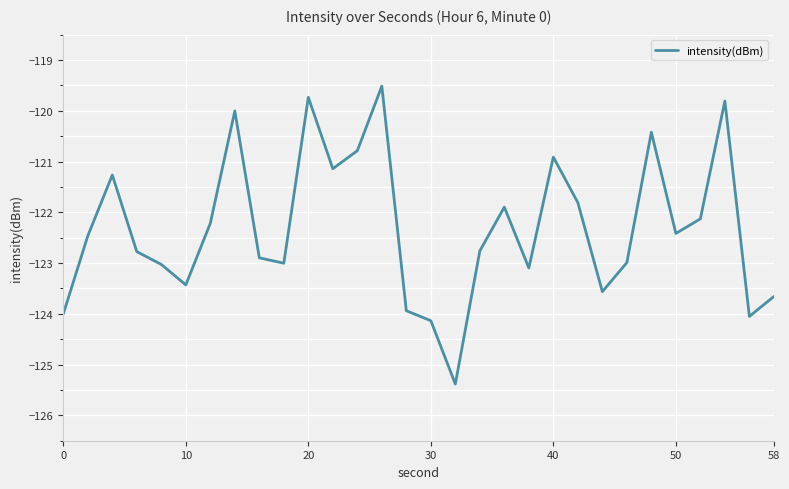

How many lines are shown in the chart?

1